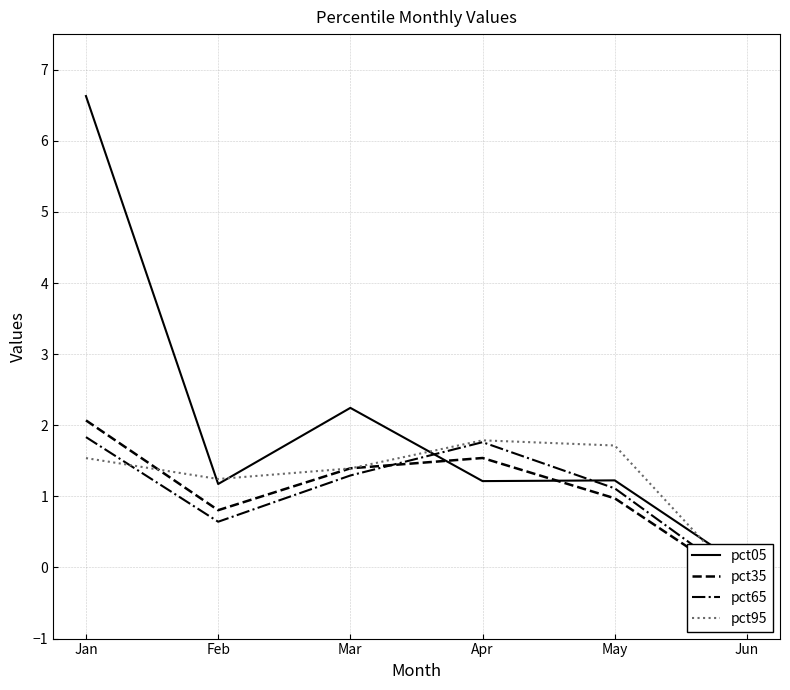

Reading right to left, transcribe all the data shown in this chart.

pct05: Jun=-0.0	May=1.2	Apr=1.2	Mar=2.2	Feb=1.2	Jan=6.6
pct35: Jun=-0.3	May=1.0	Apr=1.5	Mar=1.4	Feb=0.8	Jan=2.1
pct65: Jun=-0.2	May=1.1	Apr=1.8	Mar=1.3	Feb=0.6	Jan=1.8
pct95: Jun=-0.3	May=1.7	Apr=1.8	Mar=1.4	Feb=1.2	Jan=1.5